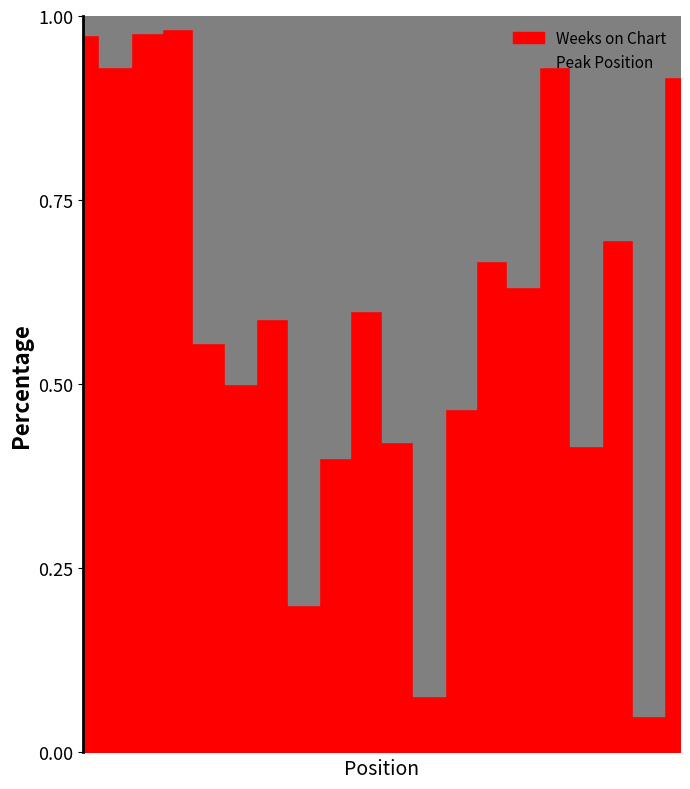

What is the difference between the Weeks on Chart values at 4 and 5?

52